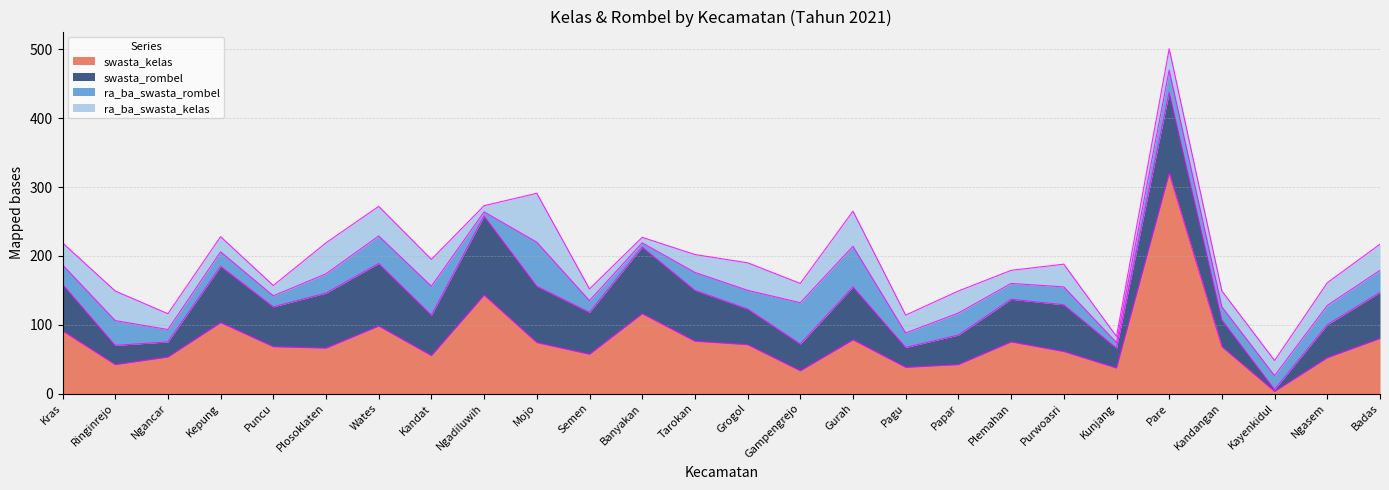

At which label does swasta_kelas reach its minimum?

Kayenkidul